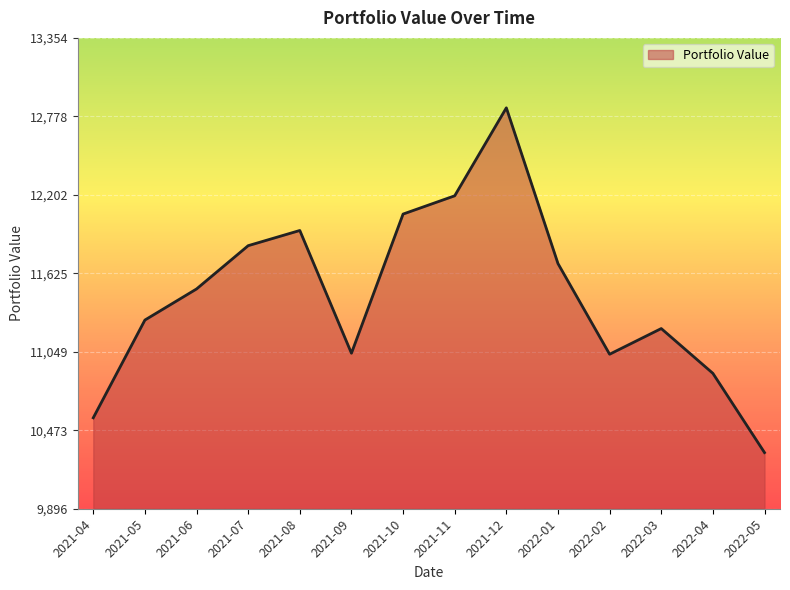

What is the maximum value shown in the chart?

12840.8